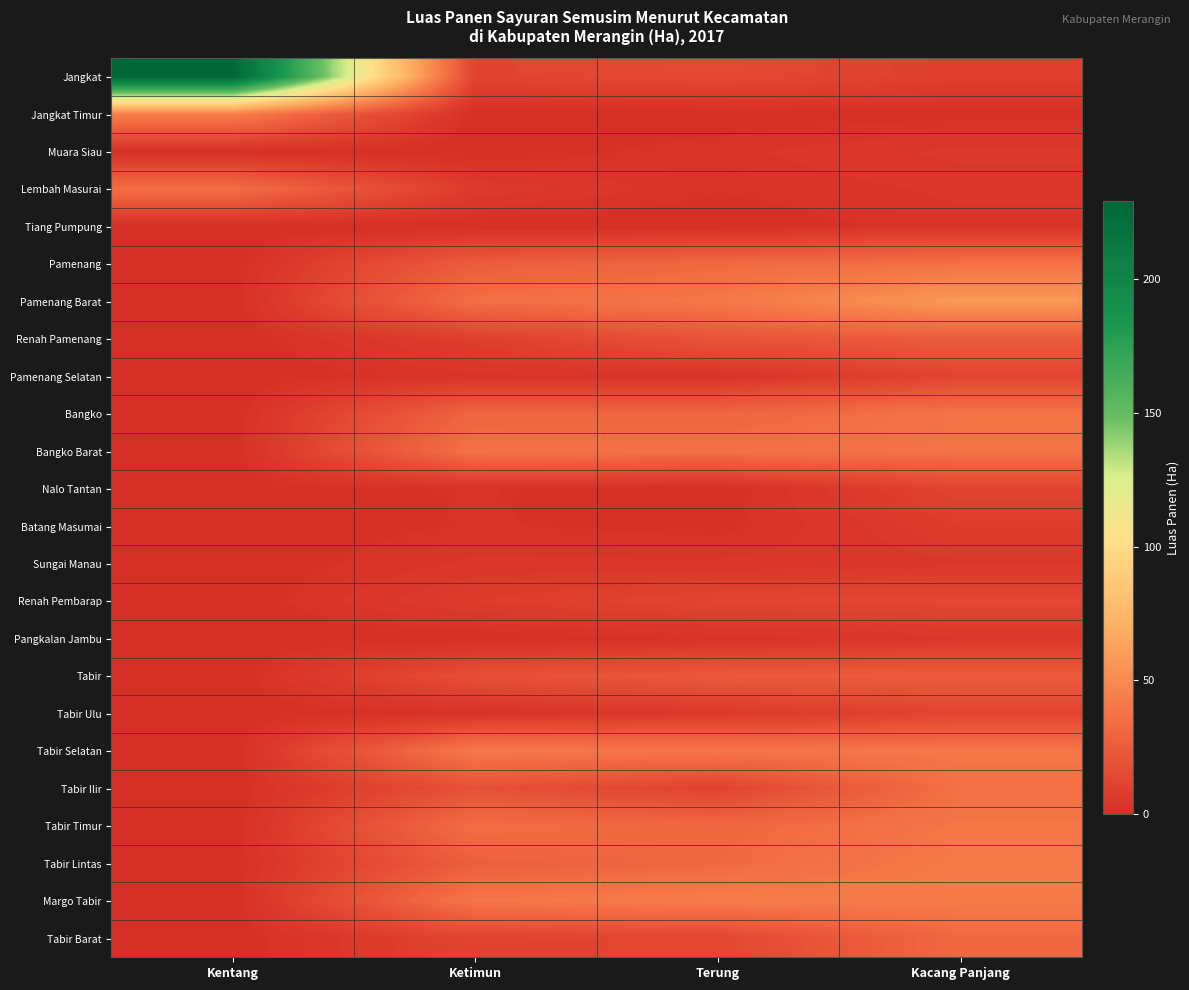

At which category is the sum across all series the highest?

Kacang Panjang